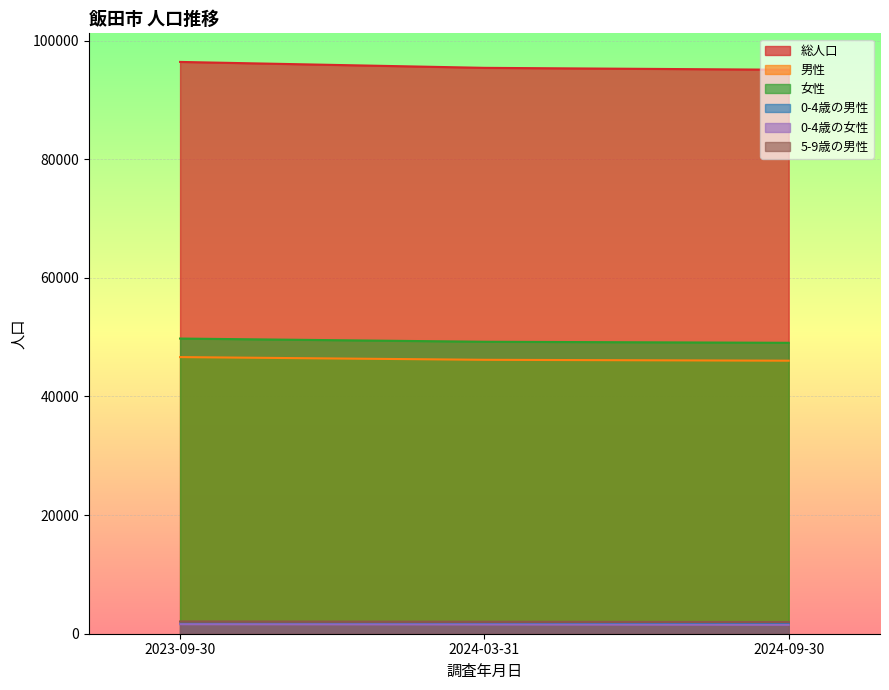

Between 2024-09-30 and 2024-03-31, which is larger?

2024-03-31